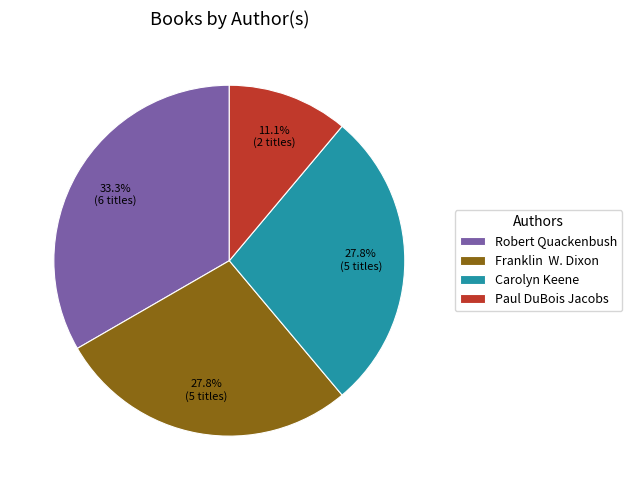

Does Paul DuBois Jacobs represent more than half of the total?

No